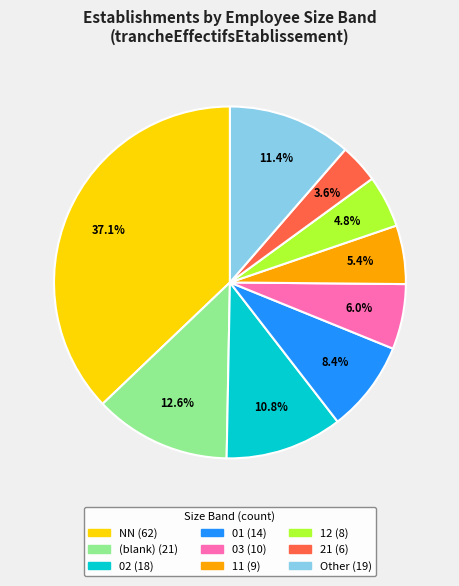

Does any single category account for the majority?

No